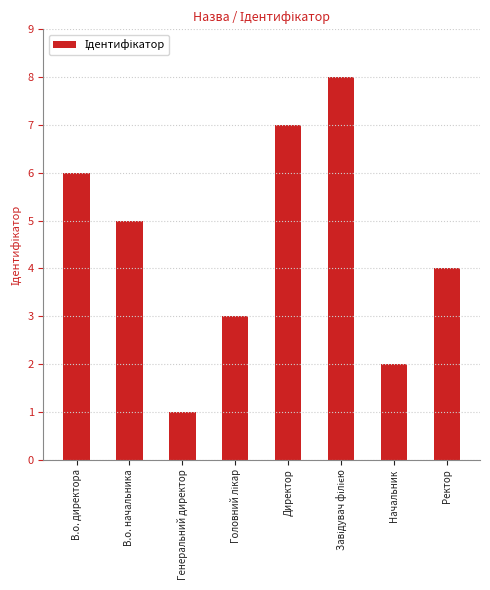

How many bars are there in total?

8